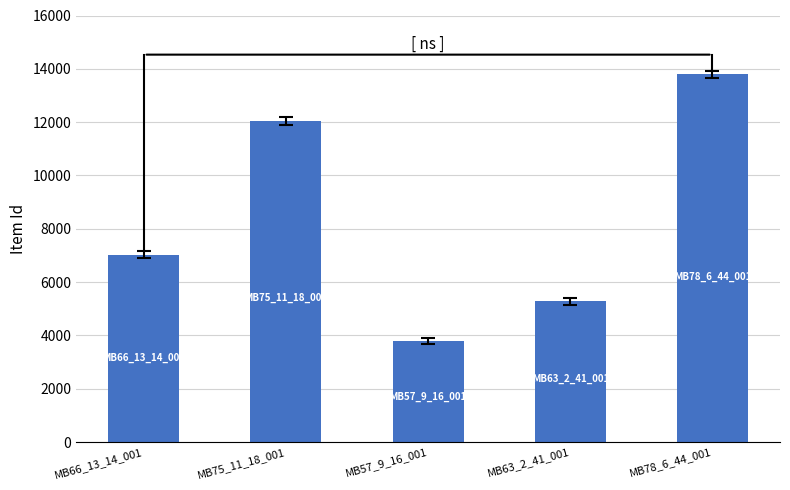

Which has a higher value, MB75_11_18_001 or MB63_2_41_001?

MB75_11_18_001